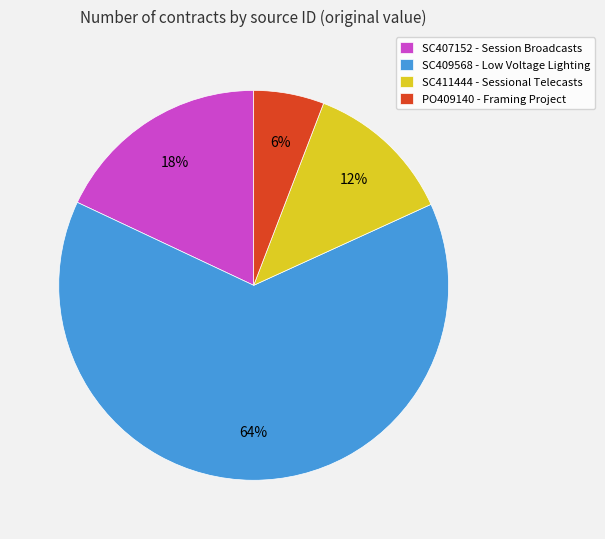

Which slice is the smallest?

PO409140